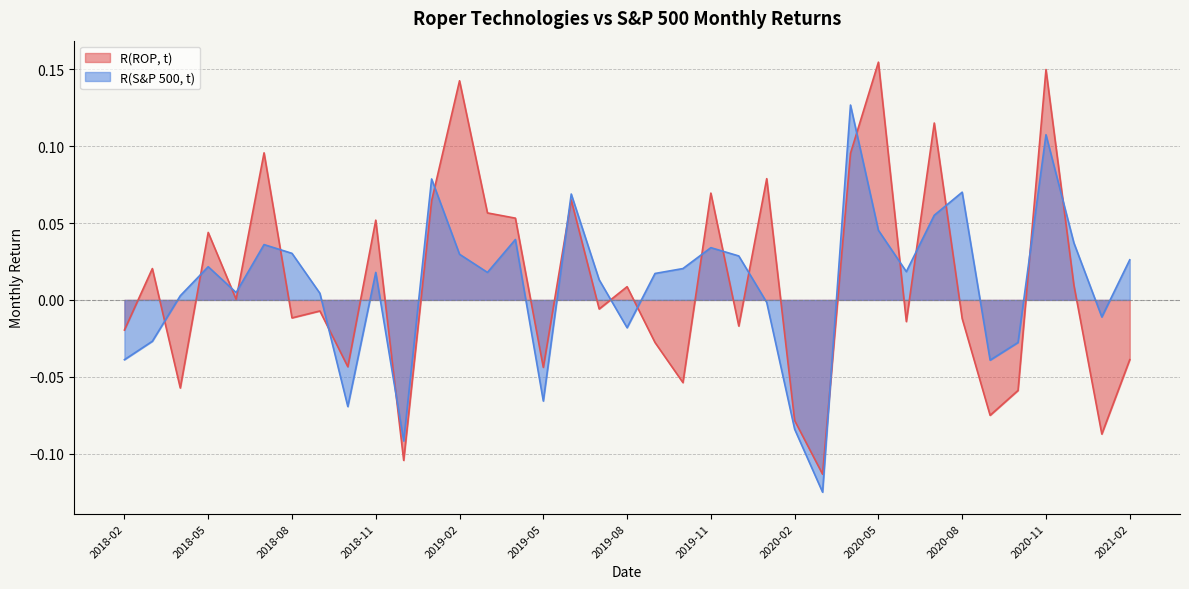

Where do R(S&P 500, t) and R(ROP, t) first cross each other?

2018-03 and 2018-04